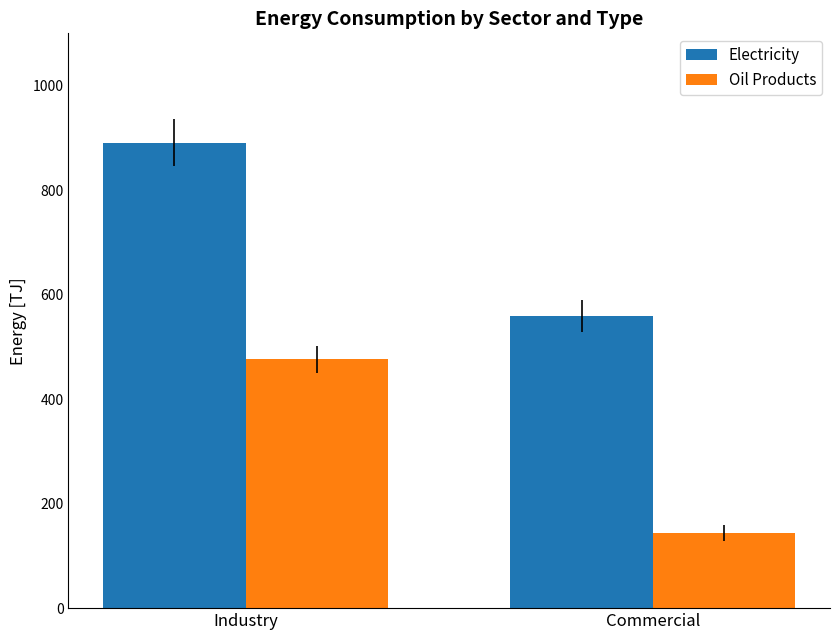

What are all the series names shown in the legend?

Electricity, Oil Products